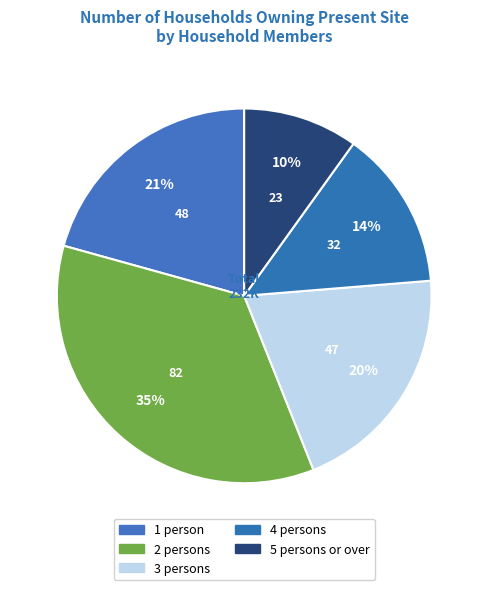

How many segments does this pie chart have?

5